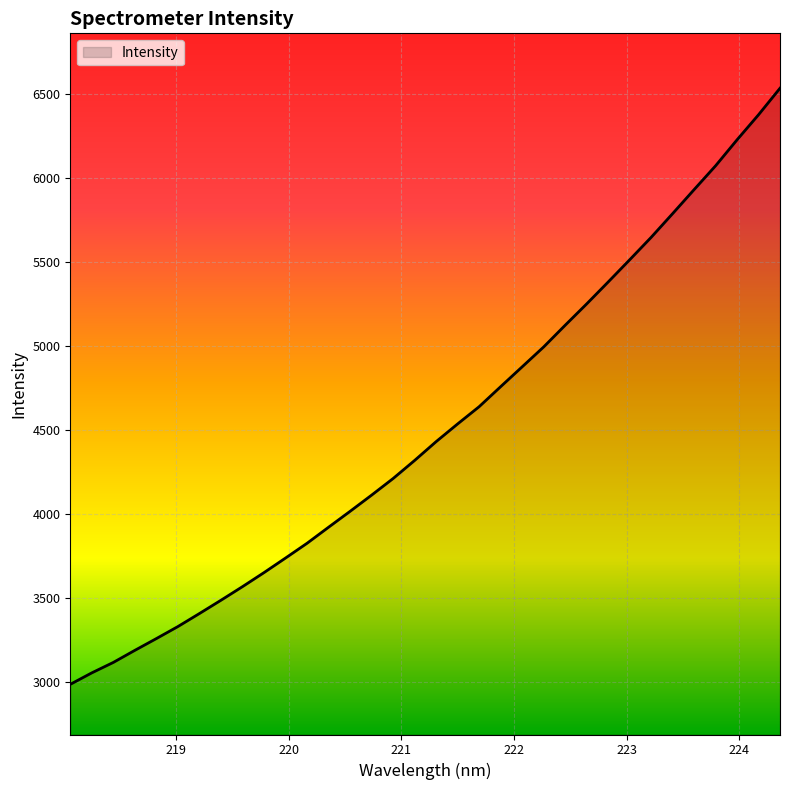

What is the maximum value shown in the chart?

6534.6